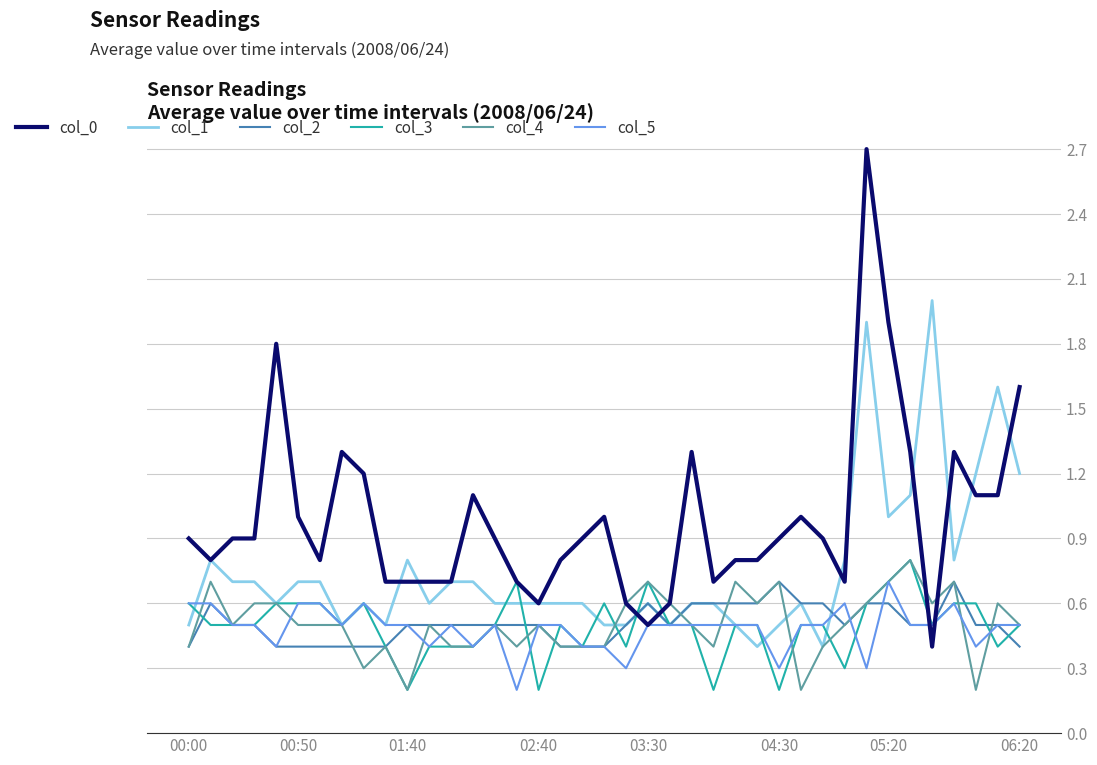

What is the maximum value for col_0?

2.7